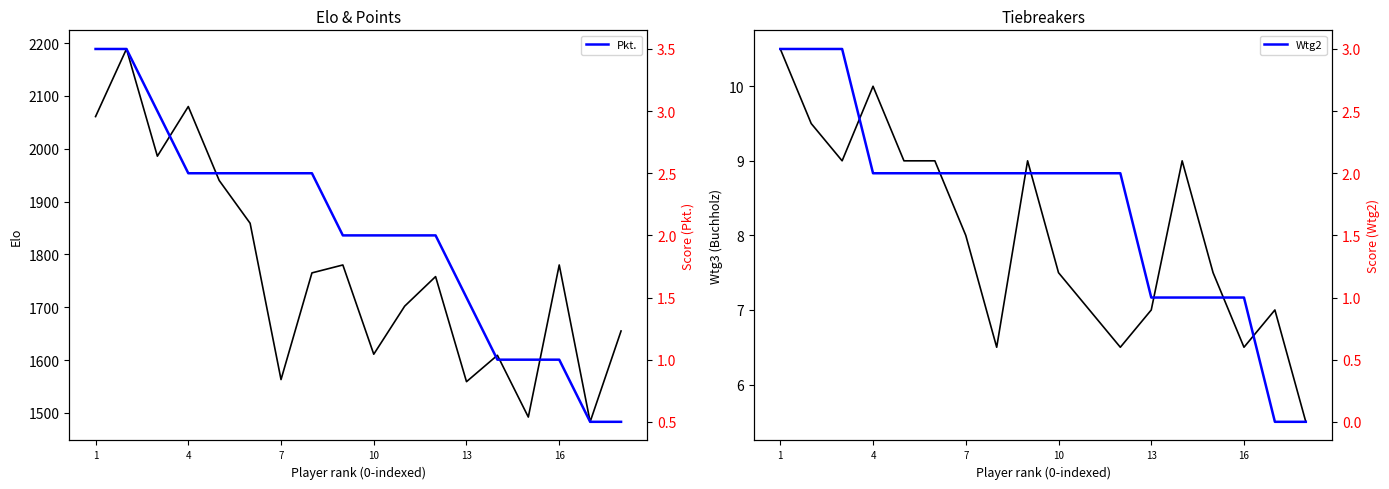

What is the lowest value of the Pkt. series?

0.5